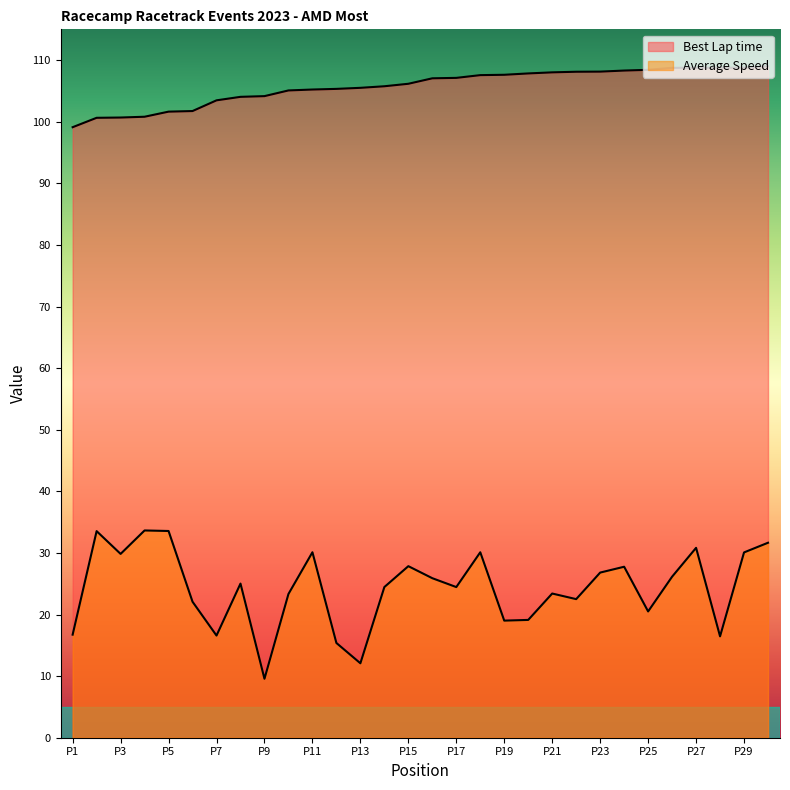

At which label does Average Speed reach its peak?

4